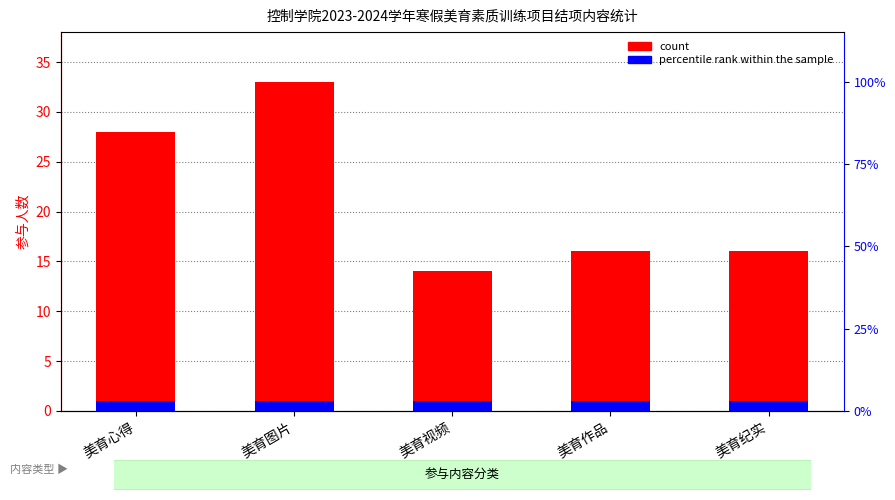

True or false: count has a value of 16 at 美育纪实.

True